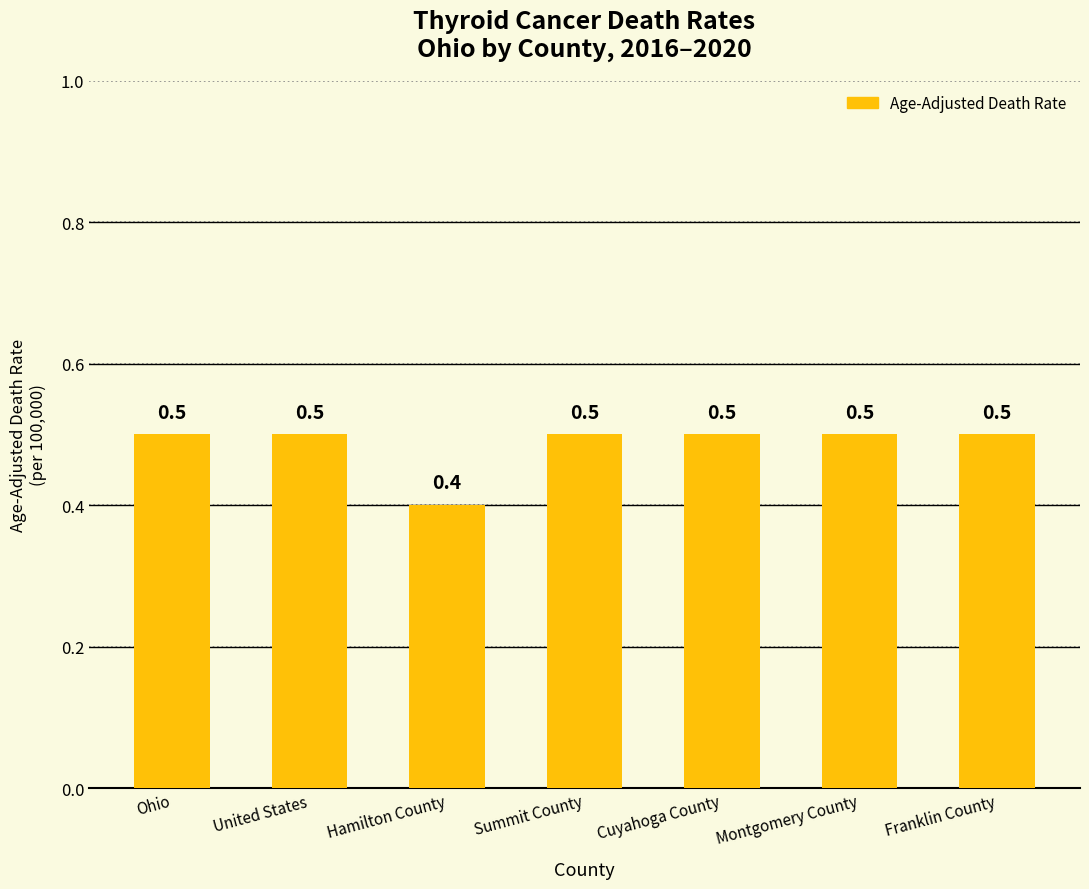

Reading left to right, extract all data points from this chart.

0.5	0.5	0.4	0.5	0.5	0.5	0.5